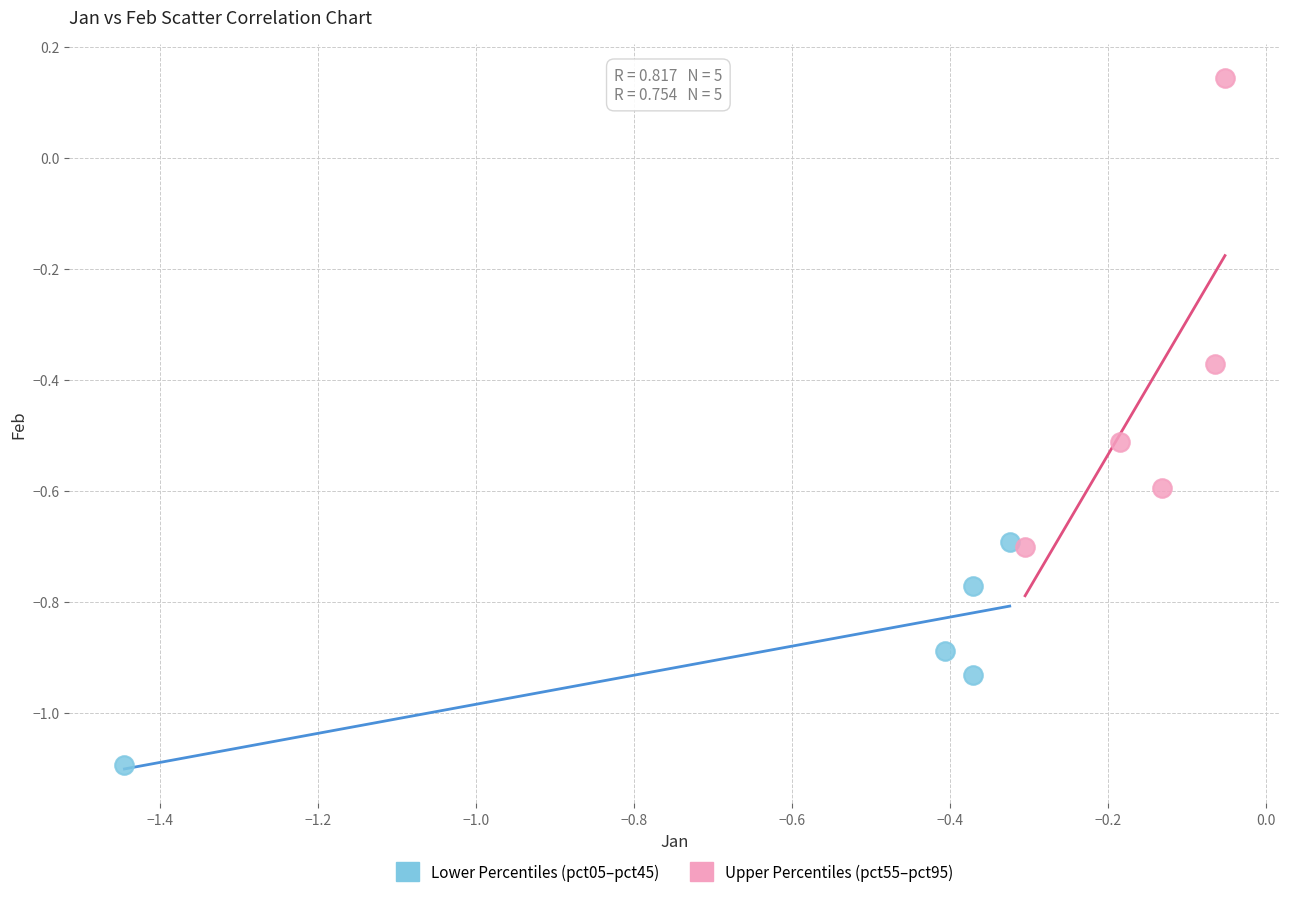

Which series contains the highest Y value?

Upper Percentiles (pct55–pct95)